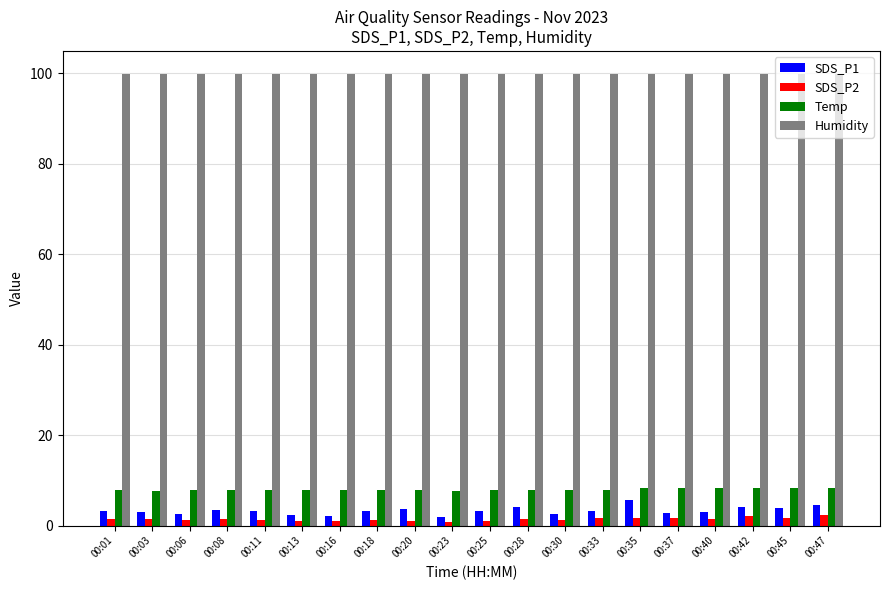

What is the difference between the maximum and second lowest values in the SDS_P1 series?

3.3